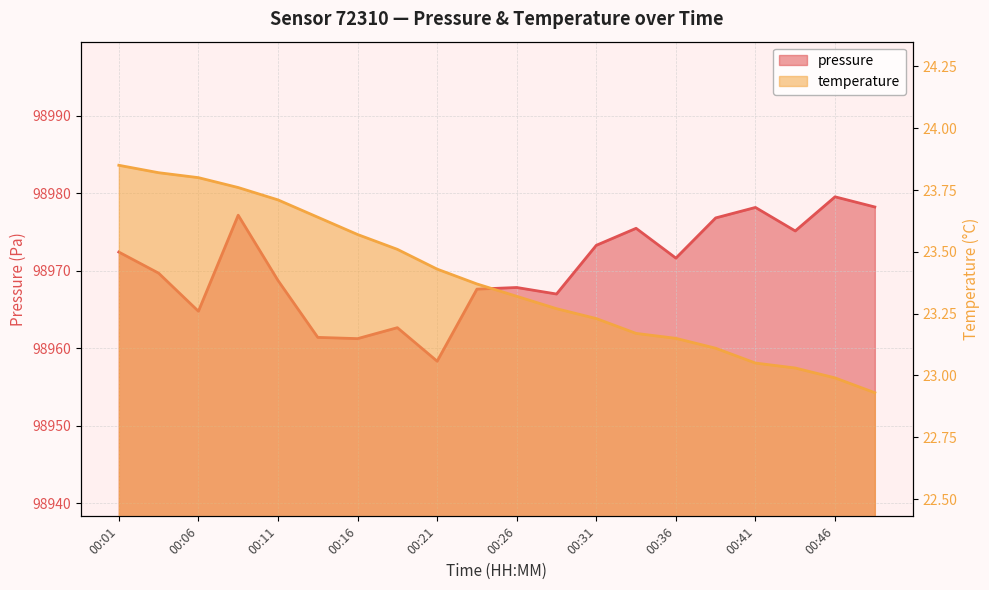

At 00:38, list the series in order from smallest to largest.

temperature, pressure